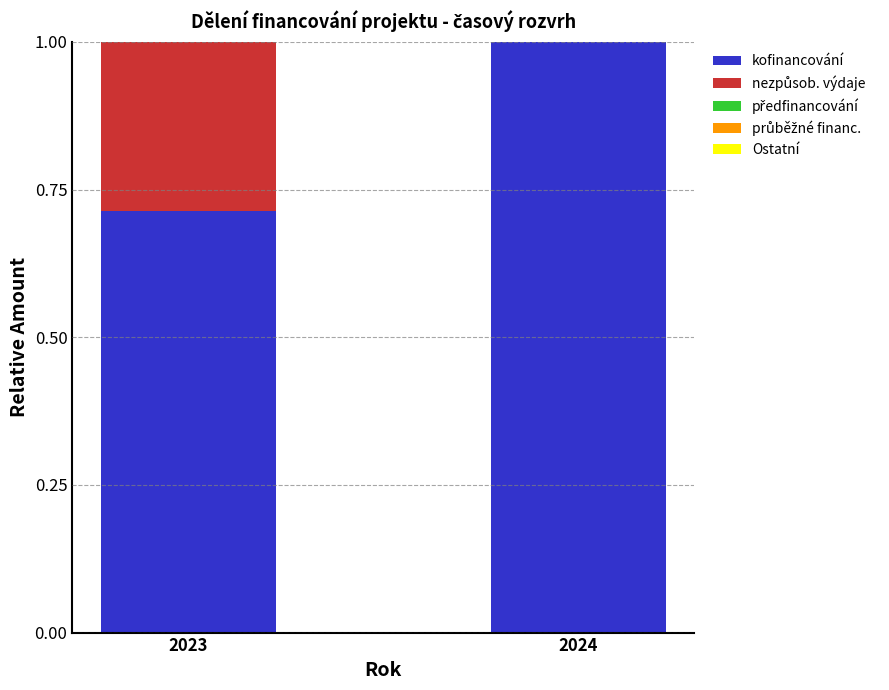

What is the maximum value for kofinancování?

1.0